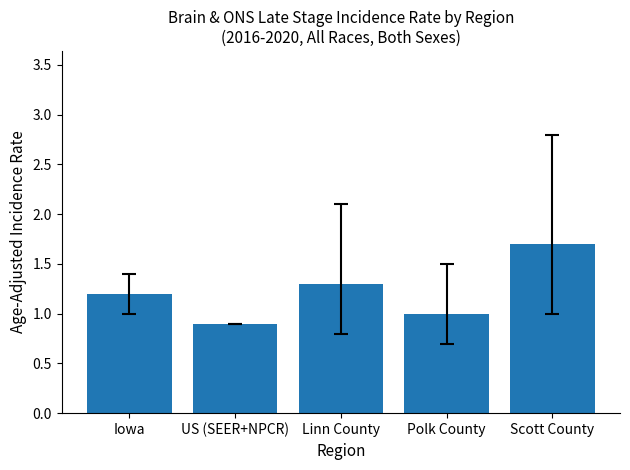

What is the difference between the values at Iowa and Scott County?

0.5